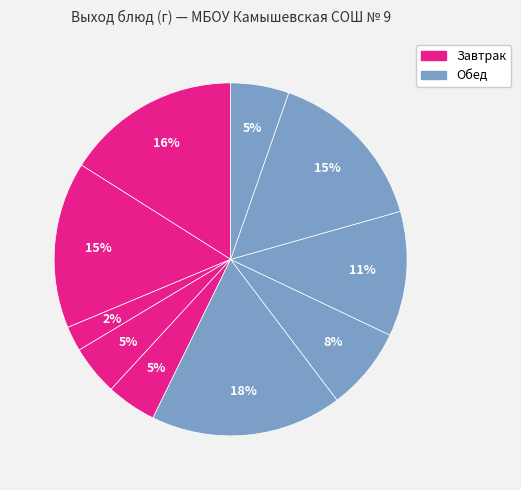

How many slices are in this pie chart?

10